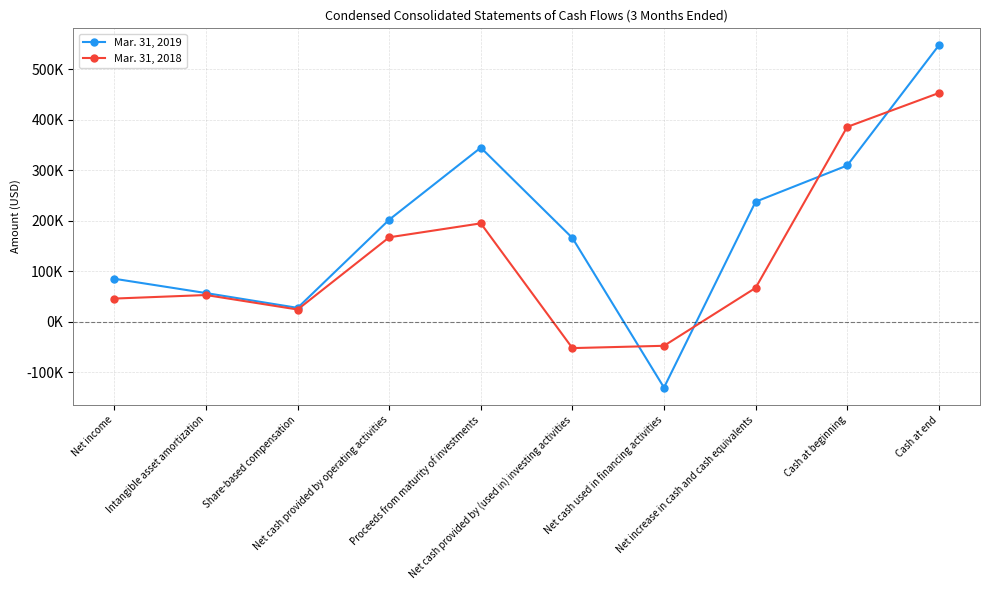

What is the label of the 7th point from the right?

Net cash provided by operating activities